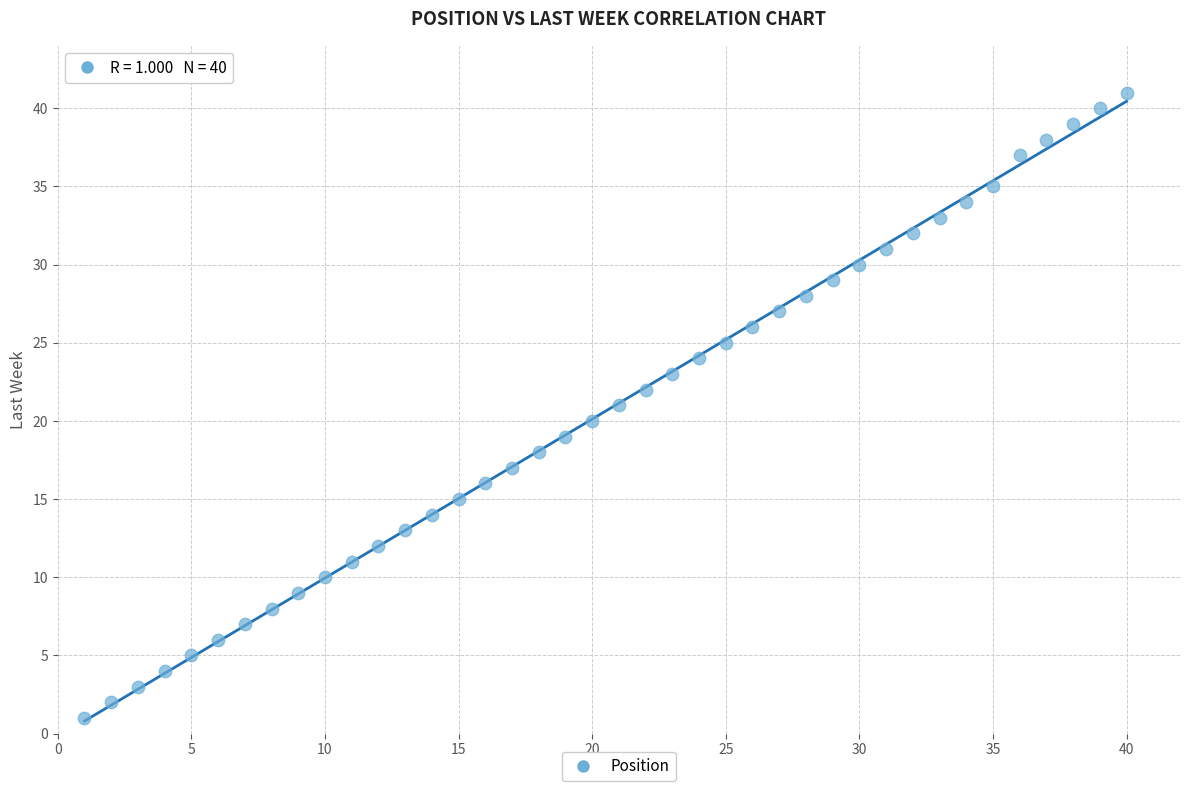

What is the range of Y values (max minus min)?

40